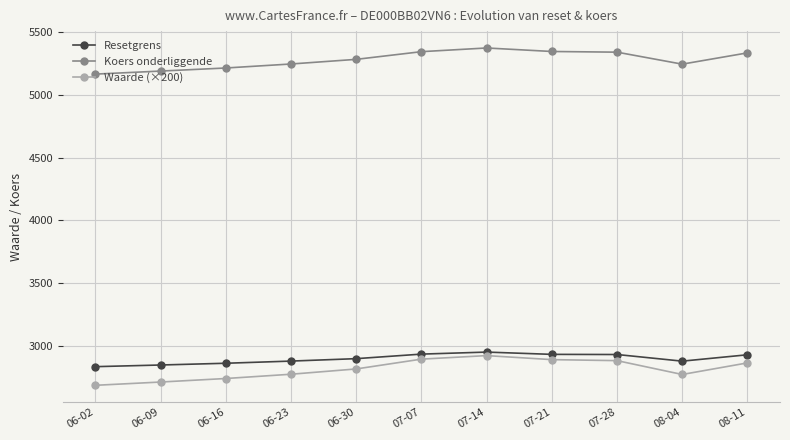

Read the Koers onderliggende value at 08-04.

5242.3